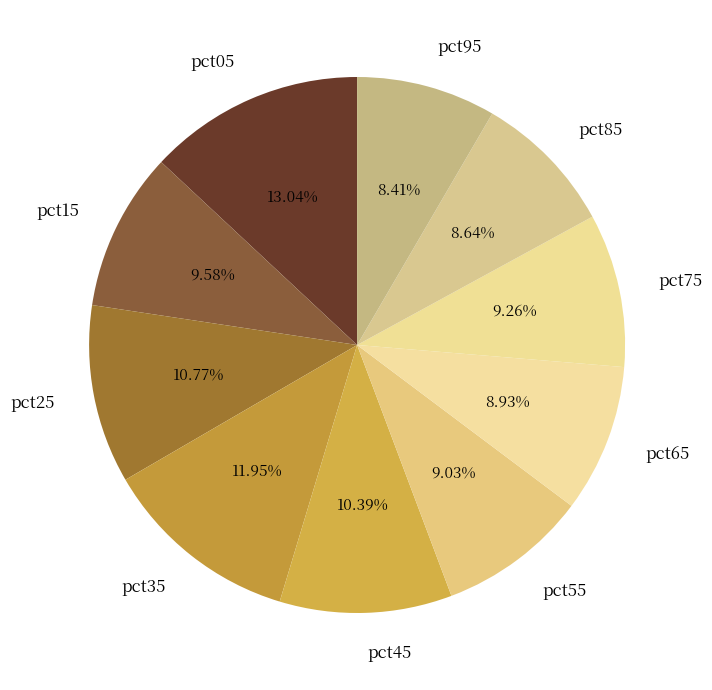

To the nearest percent, what is the combined percentage of pct05 and pct15?

23%